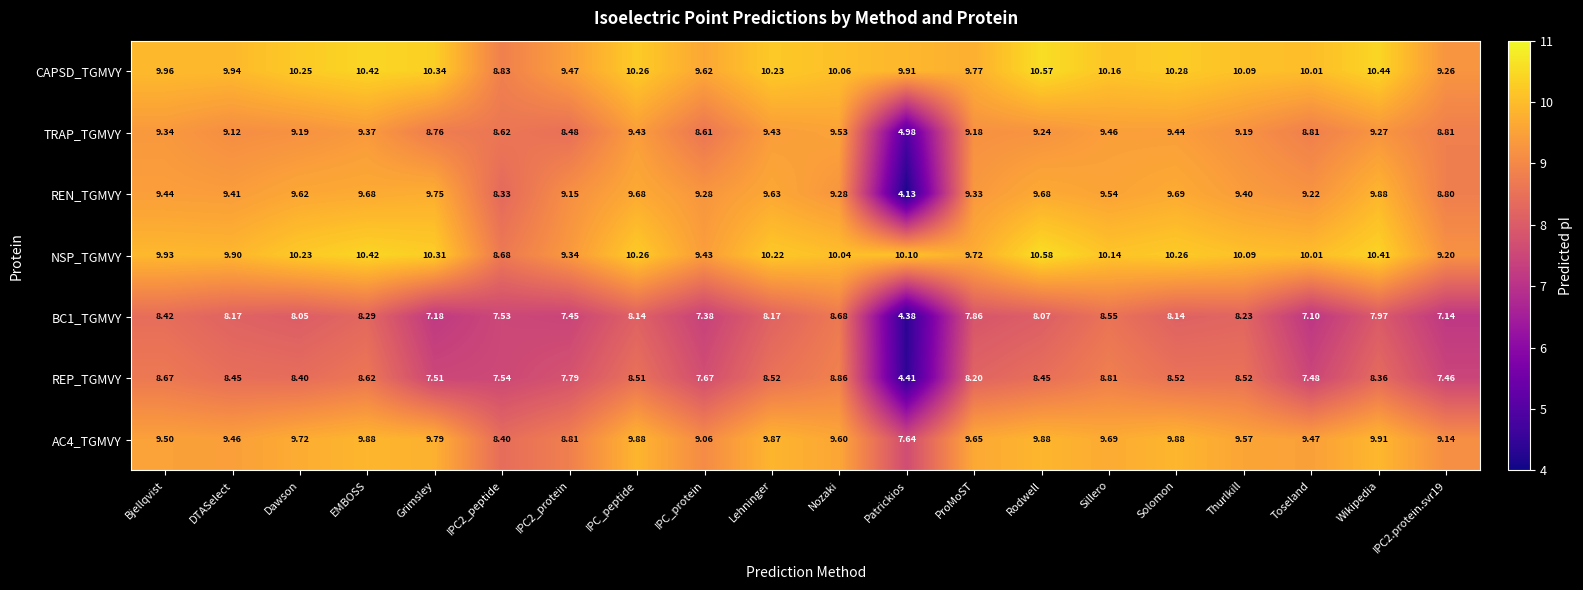

What is the maximum value shown in the chart?

10.6